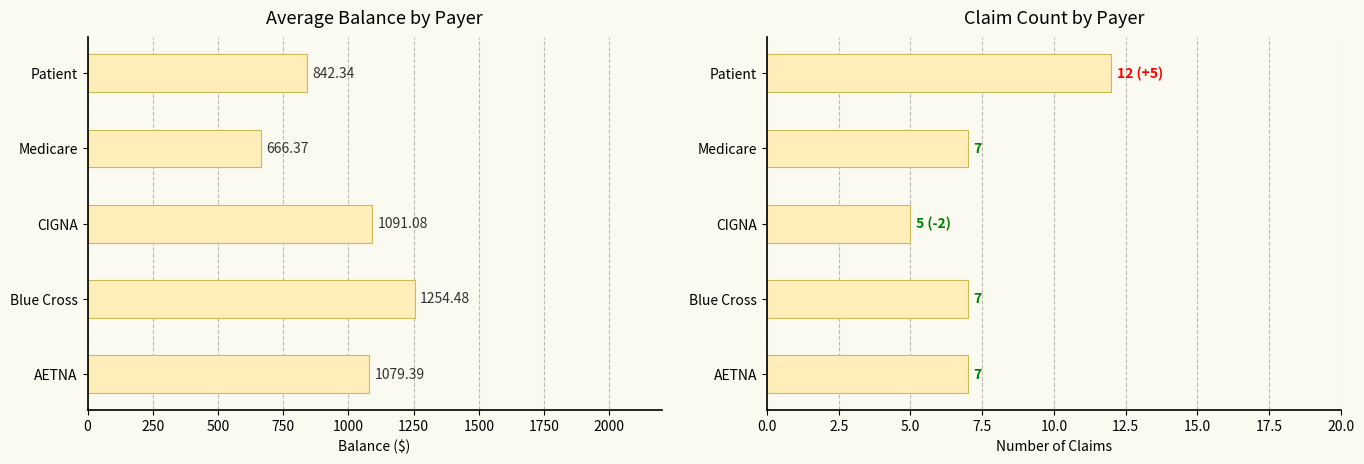

Rank the series by their maximum value, from highest to lowest.

Average Balance, Claim Count